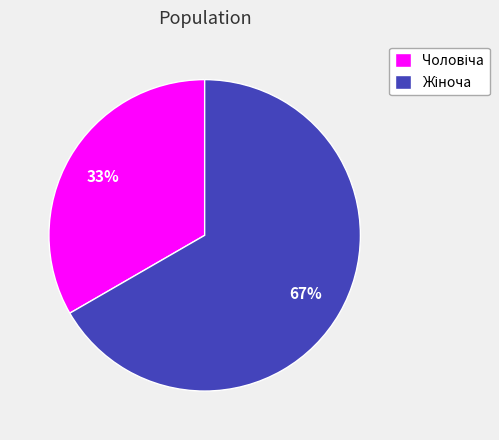

To the nearest percent, what is the average slice percentage?

50%